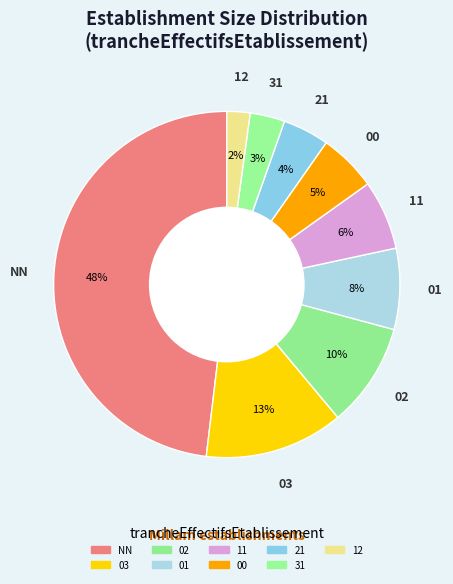

How many slices are in this pie chart?

9